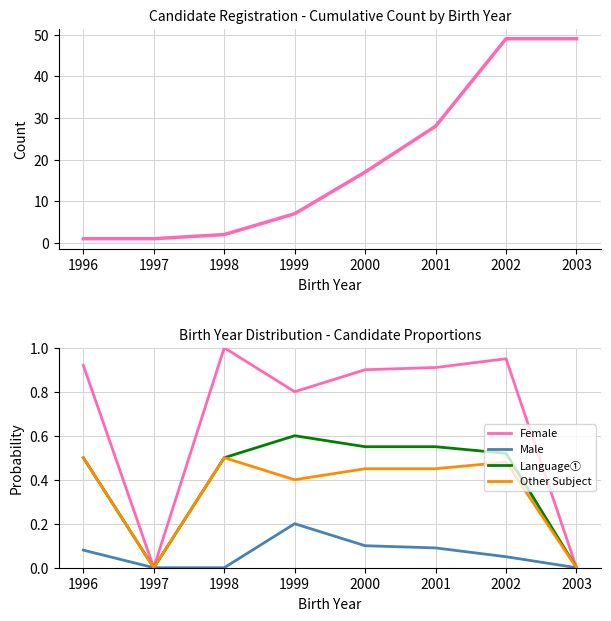

What is the difference between the highest and lowest values at 1998?

2.0